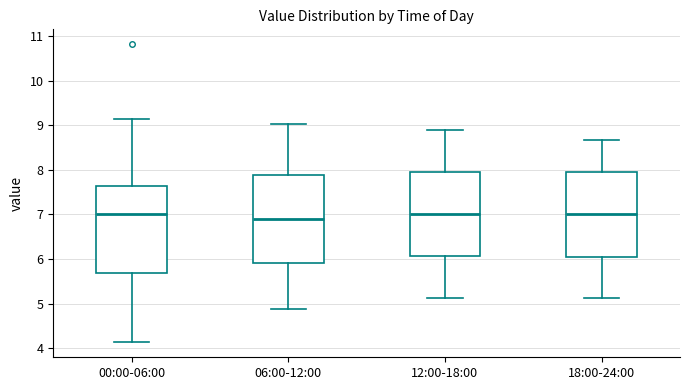

Reading left to right, transcribe this box plot: for each box, give where its median line is, the range the box spans, and where its two whiskers end, as read against the y-axis. The values are not printed on the chart, so give them approximately, as read against the axis.

00:00-06:00: median 7.0, box 5.7 to 7.6, whiskers 4.1 to 9.2
06:00-12:00: median 6.9, box 5.9 to 7.9, whiskers 4.9 to 9.0
12:00-18:00: median 7.0, box 6.1 to 7.9, whiskers 5.1 to 8.9
18:00-24:00: median 7.0, box 6.0 to 7.9, whiskers 5.1 to 8.7